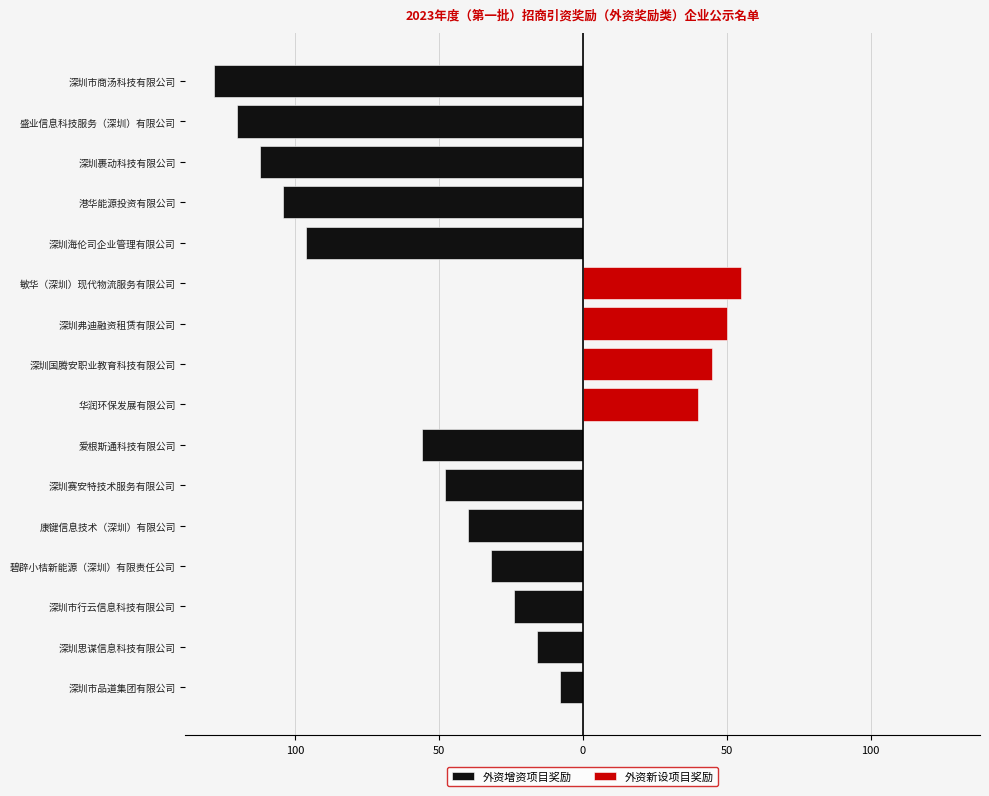

Rank the series by their average value, from highest to lowest.

外资新设项目奖励, 外资增资项目奖励